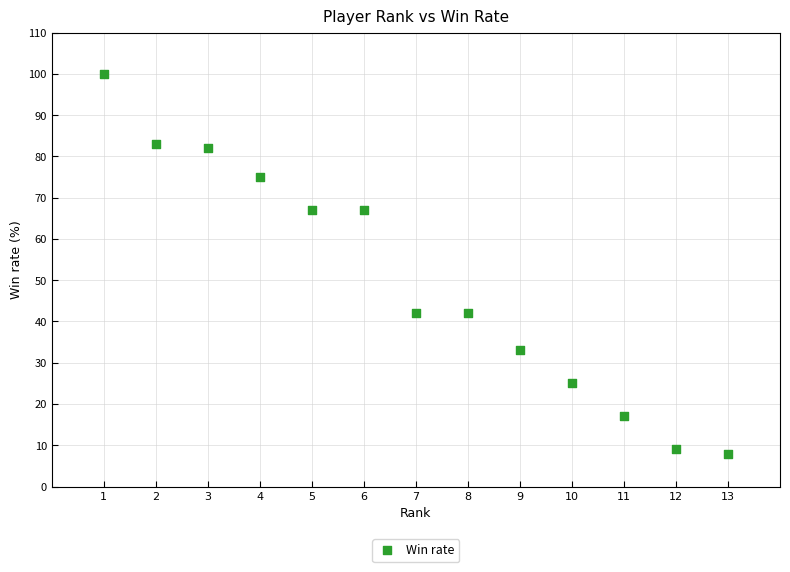

What is the range of X values (max minus min)?

12